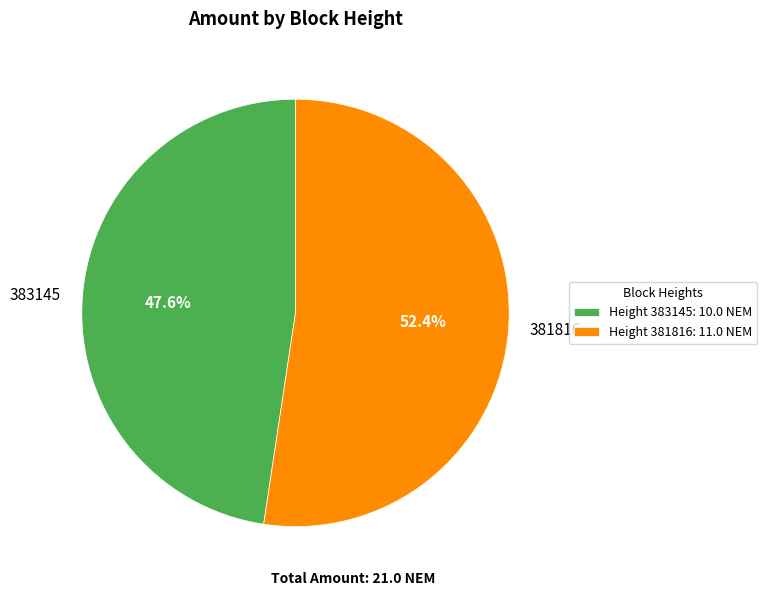

What percentage is the 383145 slice, to the nearest percent?

48%